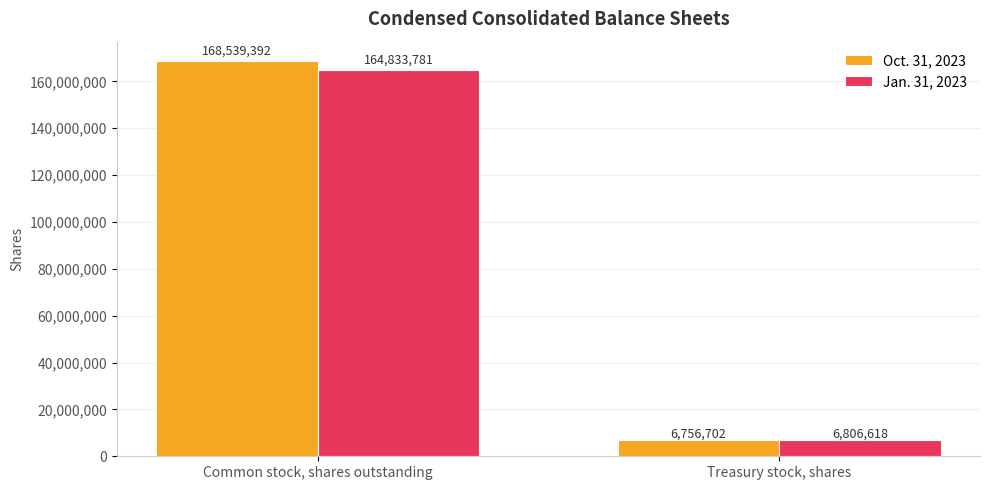

Rank the categories by Oct. 31, 2023 value from lowest to highest.

Treasury stock, shares, Common stock, shares outstanding